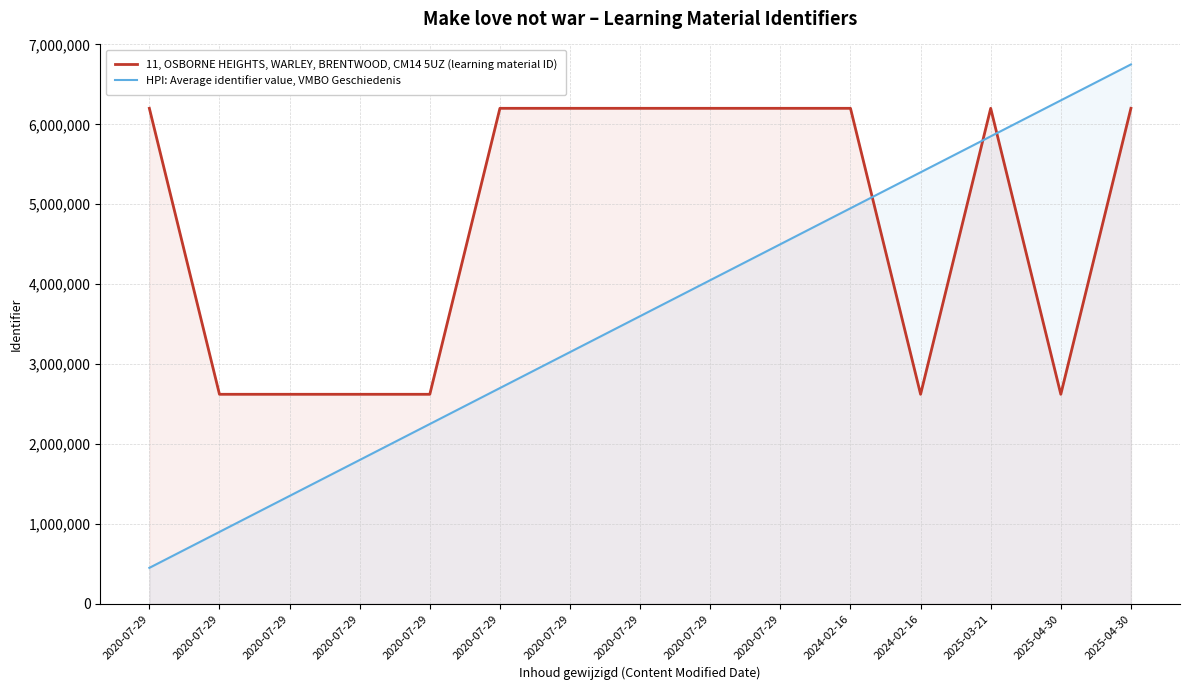

Where does the 11, OSBORNE HEIGHTS, WARLEY, BRENTWOOD, CM14 5UZ (learning material ID) series first go above 6200706?

2020-07-29